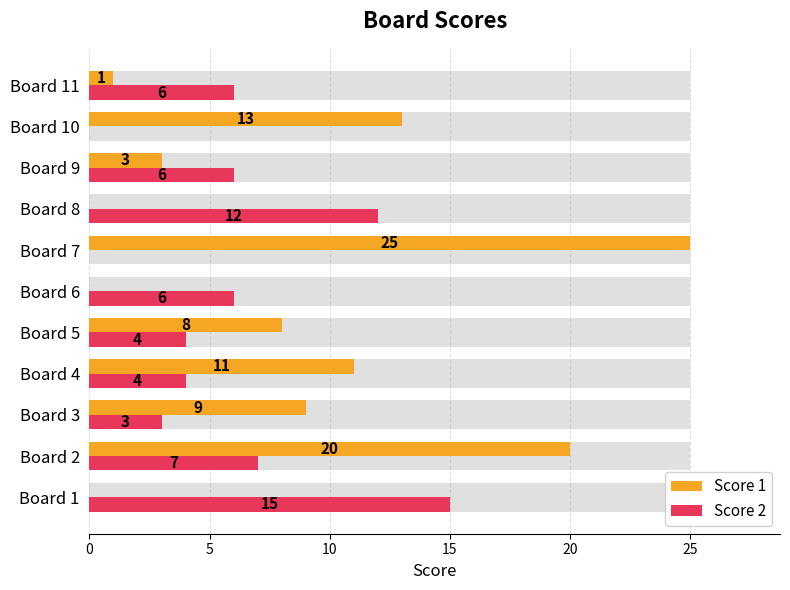

How many data points in Score 1 are less than 8?

5